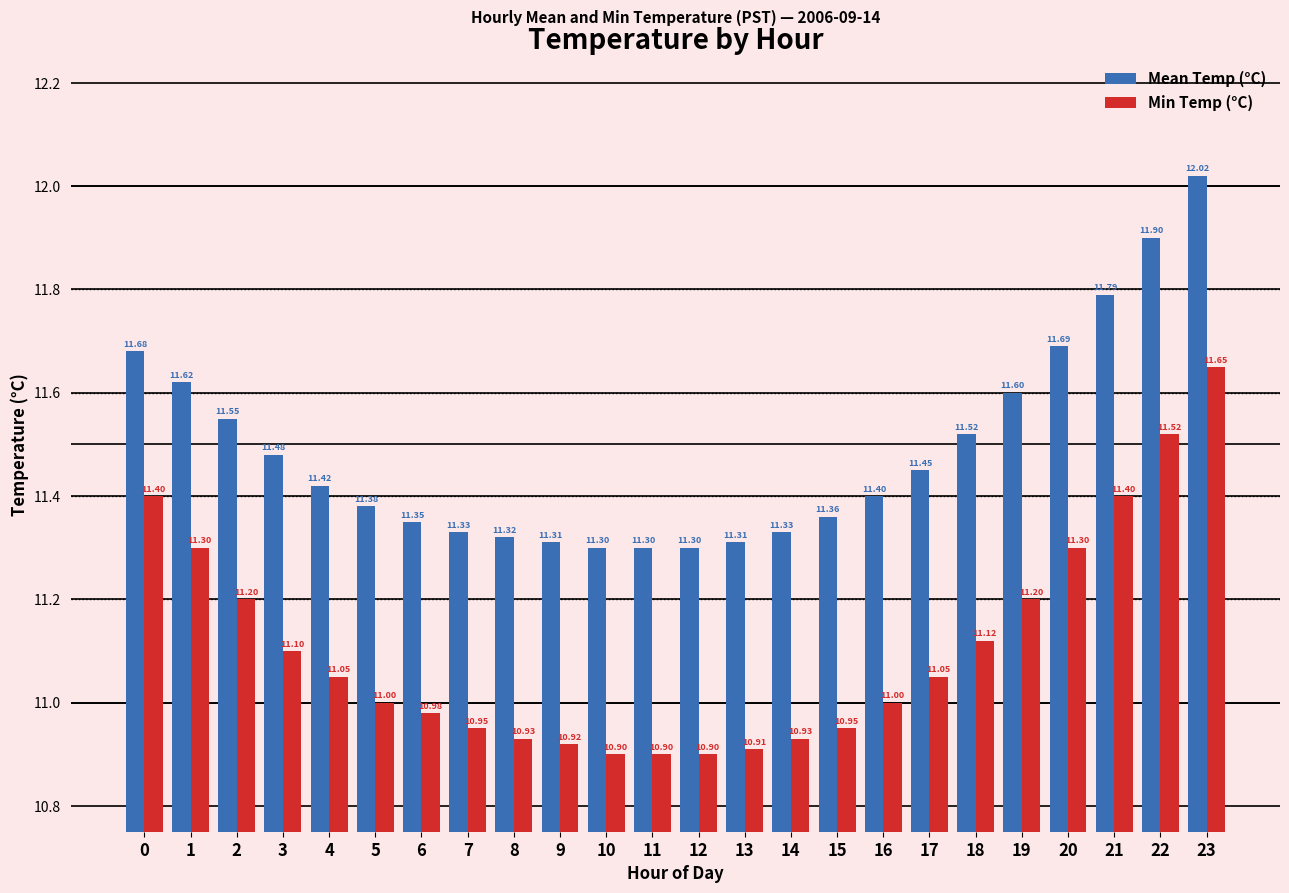

What is the spread (max minus min) of values at 23?

0.4